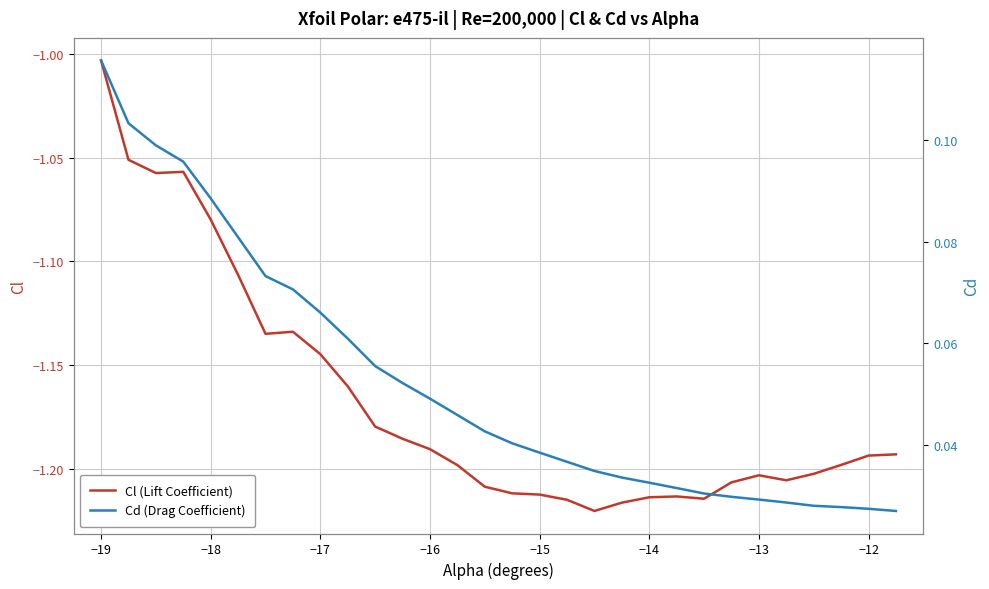

Reading left to right, transcribe all the data shown in this chart.

Cl (Lift Coefficient): -1.0	-1.1	-1.1	-1.1	-1.1	-1.1	-1.1	-1.1	-1.1	-1.2	-1.2	-1.2	-1.2	-1.2	-1.2	-1.2	-1.2	-1.2	-1.2	-1.2	-1.2	-1.2	-1.2	-1.2	-1.2	-1.2	-1.2	-1.2	-1.2	-1.2
Cd (Drag Coefficient): 0.1	0.1	0.1	0.1	0.1	0.1	0.1	0.1	0.1	0.1	0.1	0.1	0.0	0.0	0.0	0.0	0.0	0.0	0.0	0.0	0.0	0.0	0.0	0.0	0.0	0.0	0.0	0.0	0.0	0.0